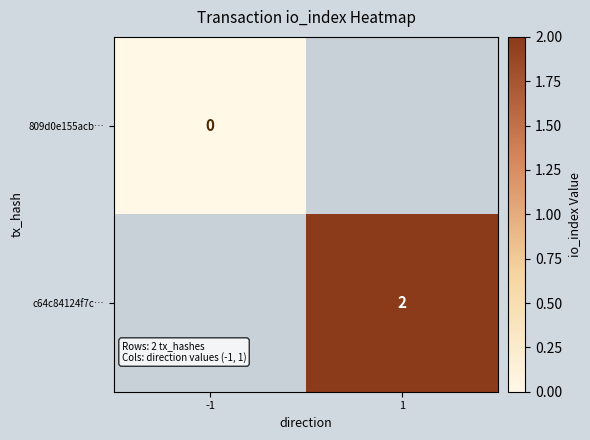

Which category has the highest value across all series?

1